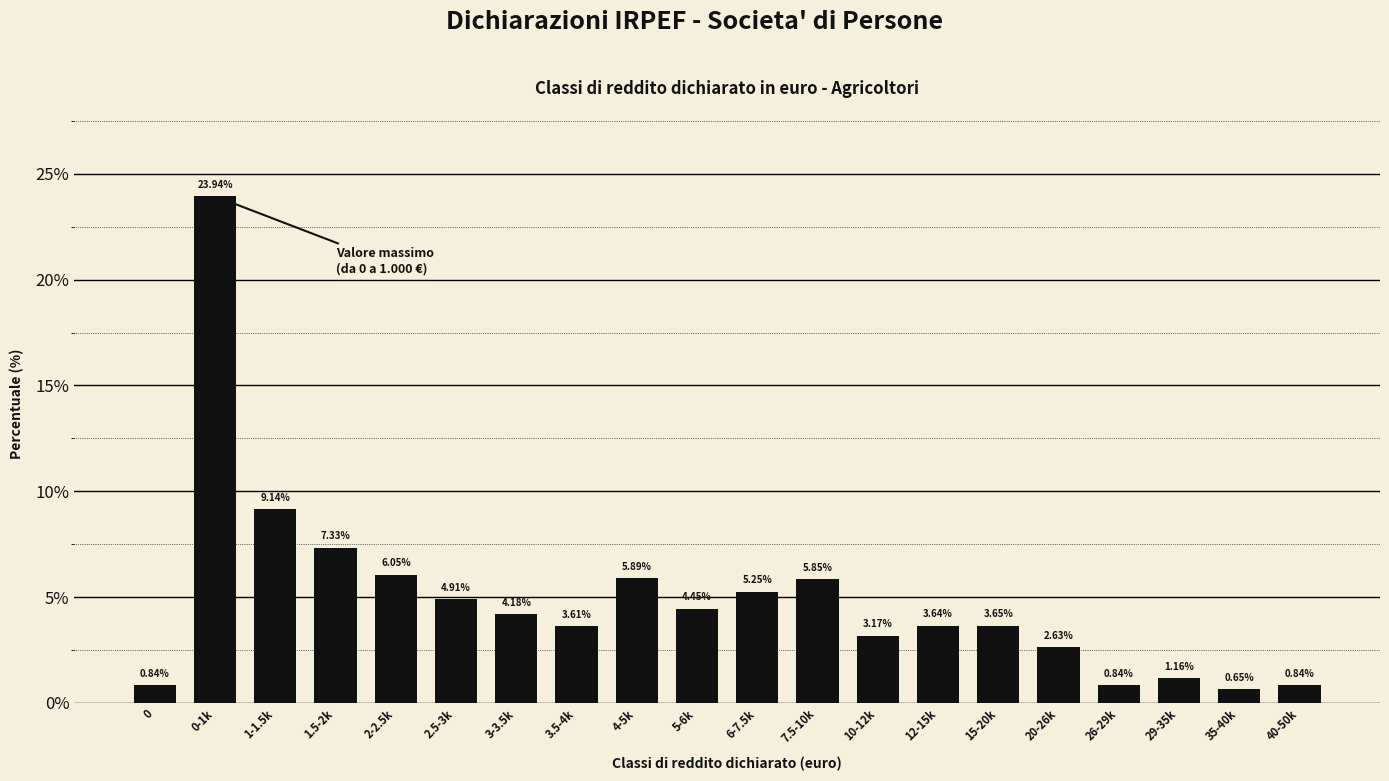

What is the difference between the maximum and minimum values?

23.3